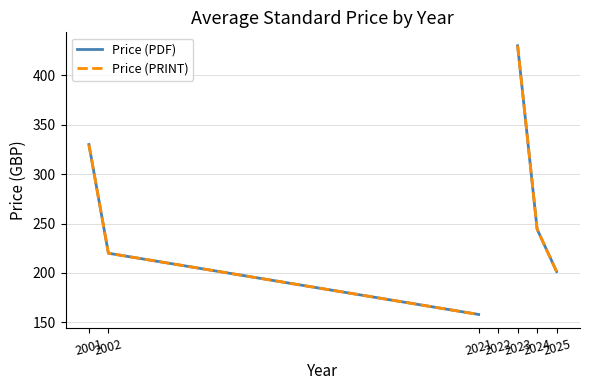

Between 2022 and 2002, which is larger?

2002